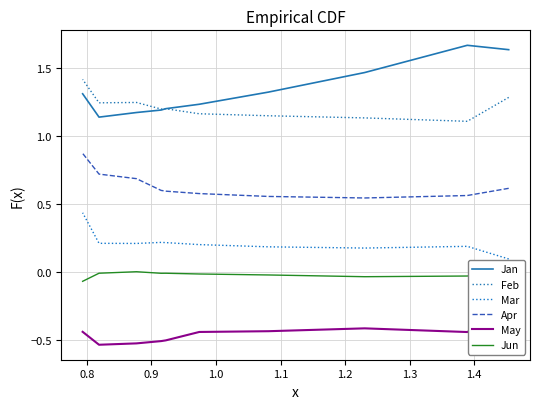

What is the value of the Feb point at the 6th from the left?

1.2